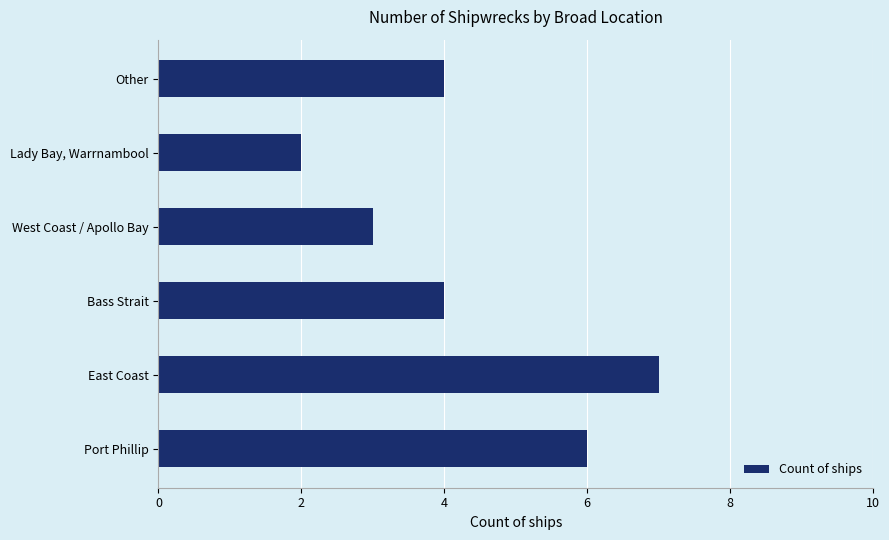

Reading bottom to top, list all the values displayed in this chart.

Port Phillip=6	East Coast=7	Bass Strait=4	West Coast / Apollo Bay=3	Lady Bay, Warrnambool=2	Other=4